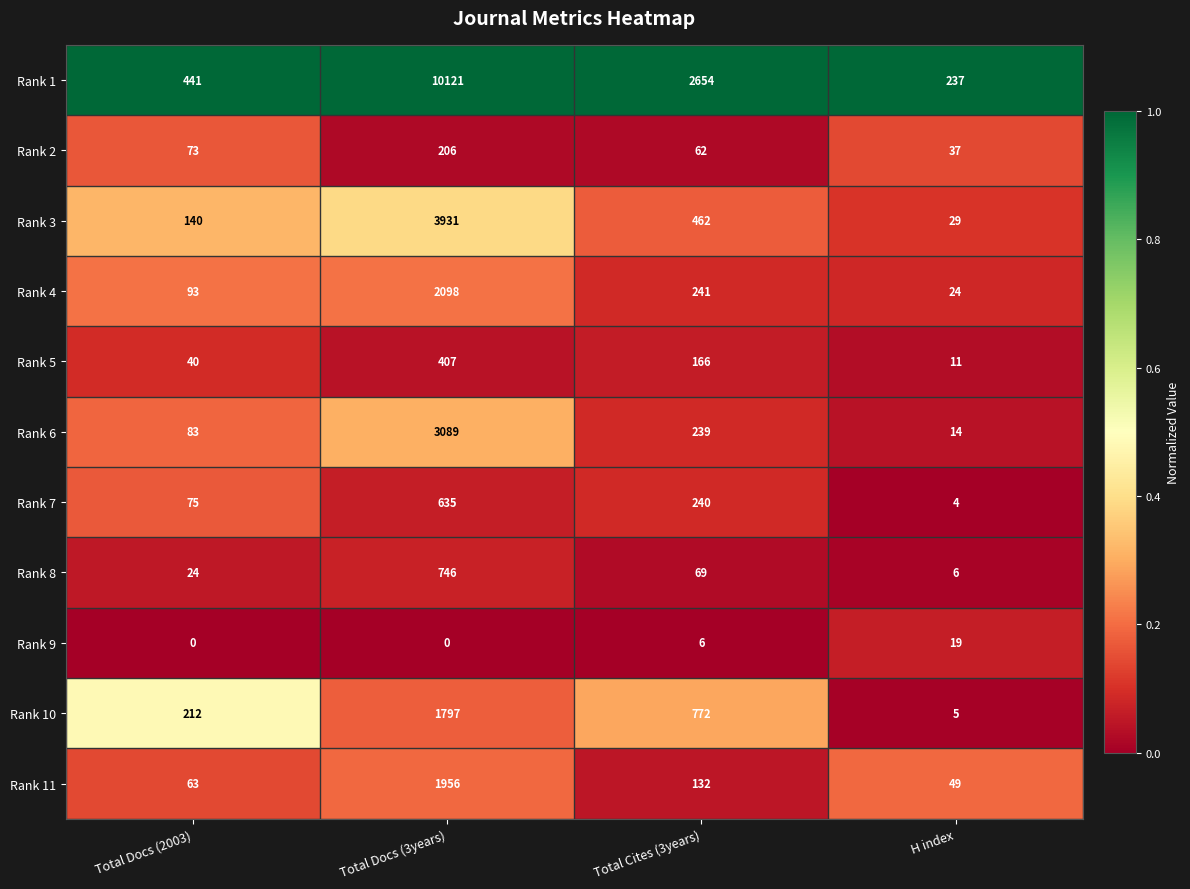

Which category has the lowest value in the Rank 4 series?

H index